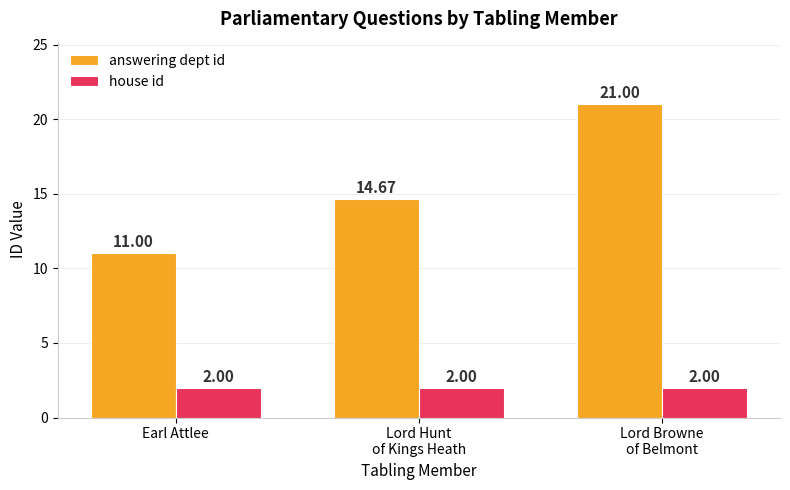

Is the value of answering dept id at Earl Attlee greater than the value of house id at Lord Browne
of Belmont?

Yes